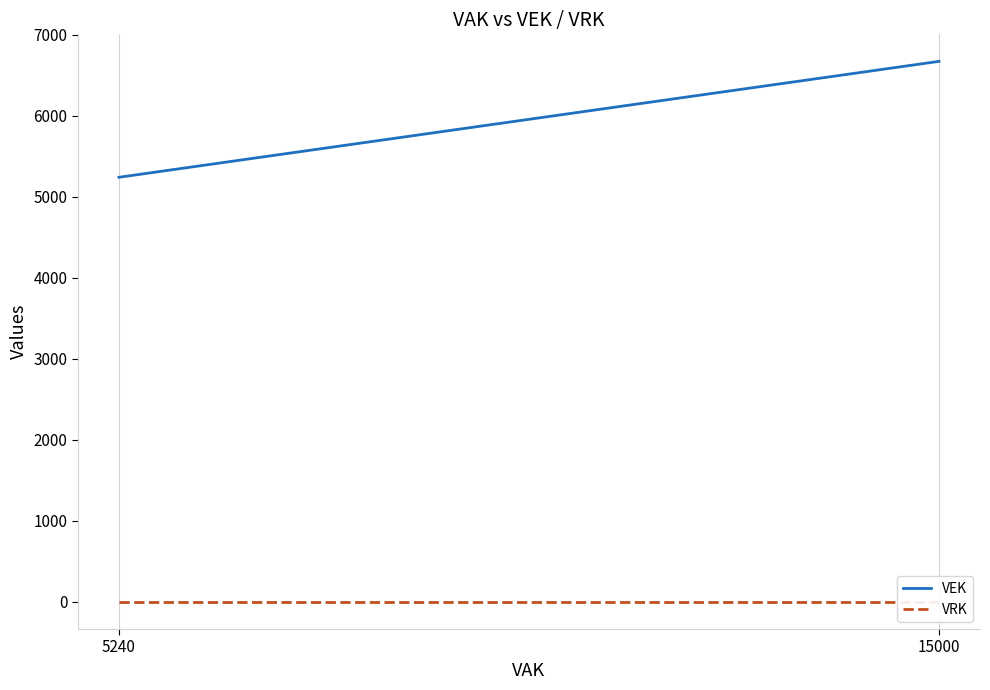

At which label is VRK closest to 0?

15000